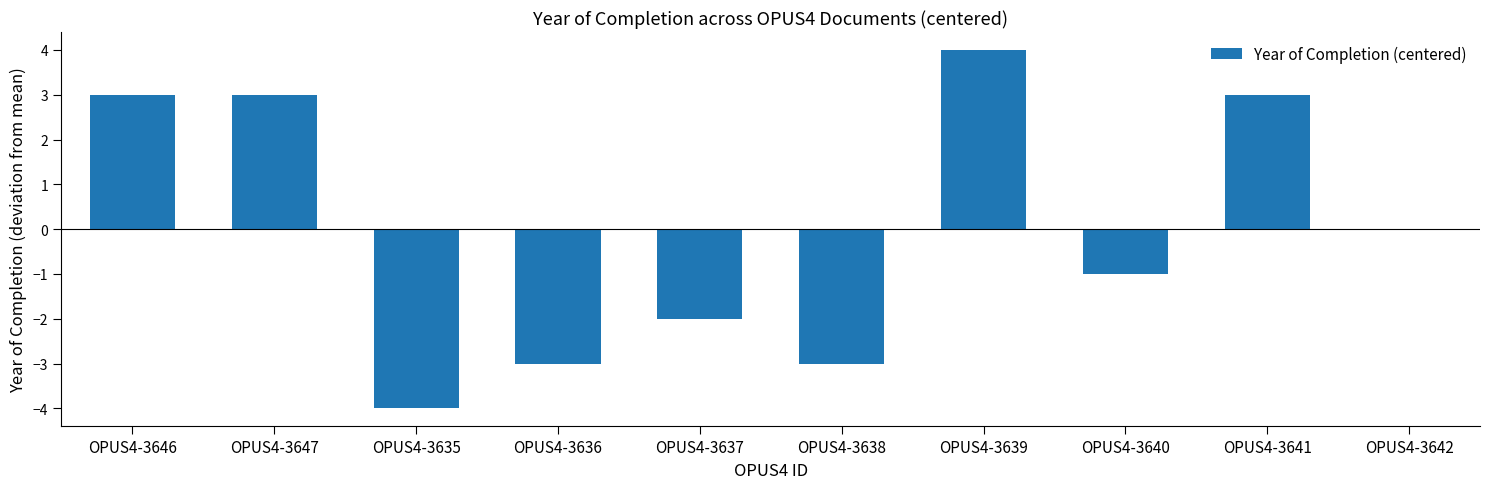

Are the bars horizontal?

No